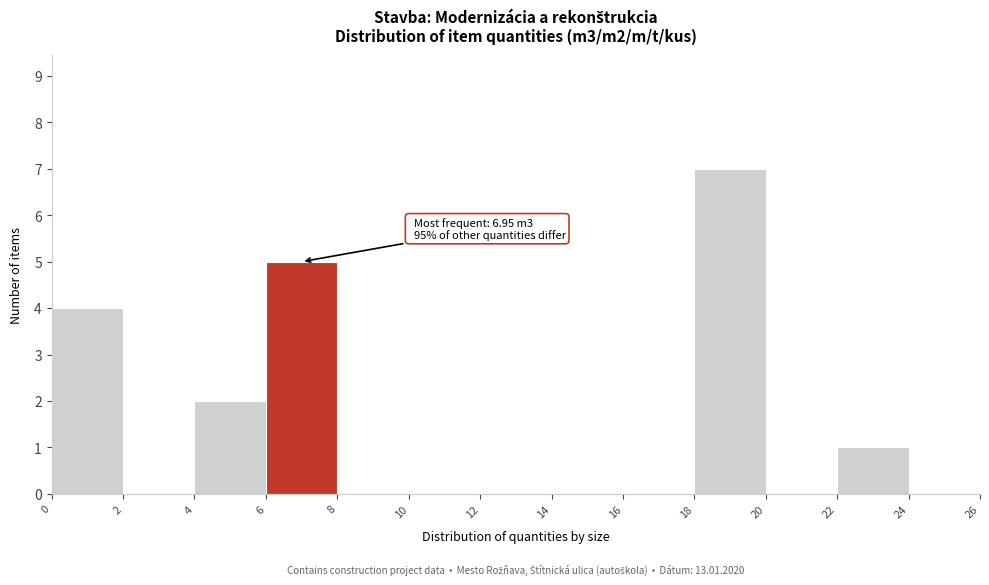

Which range on the x-axis has the tallest bar?

18 to 20